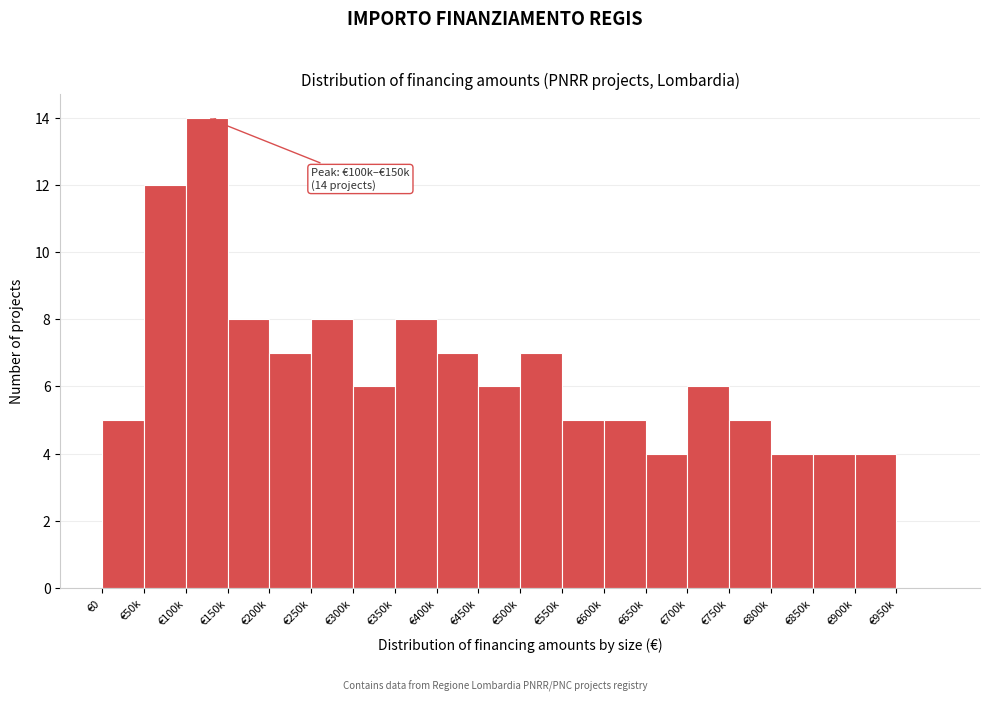

Reading left to right, transcribe all the data shown in this chart.

€0=5	€50k=12	€100k=14	€150k=8	€200k=7	€250k=8	€300k=6	€350k=8	€400k=7	€450k=6	€500k=7	€550k=5	€600k=5	€650k=4	€700k=6	€750k=5	€800k=4	€850k=4	€900k=4	€950k=0